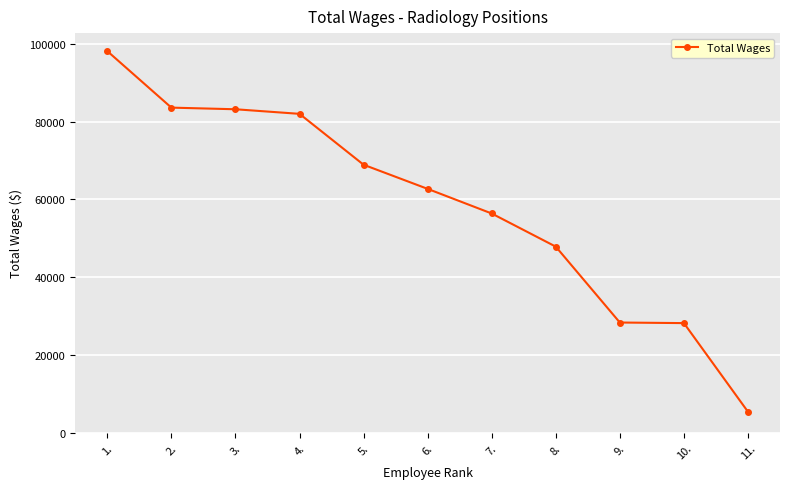

How many values are below 62725?

5